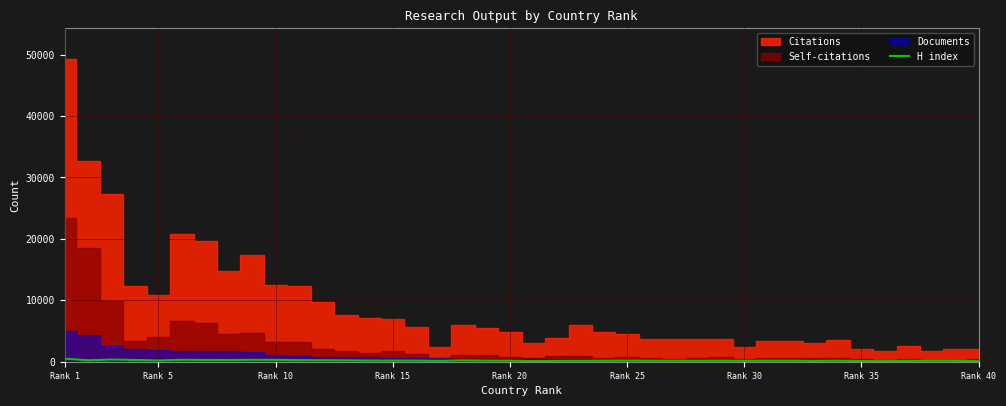

How many points are lower than both their immediate neighbors (excluding endpoints)?

11